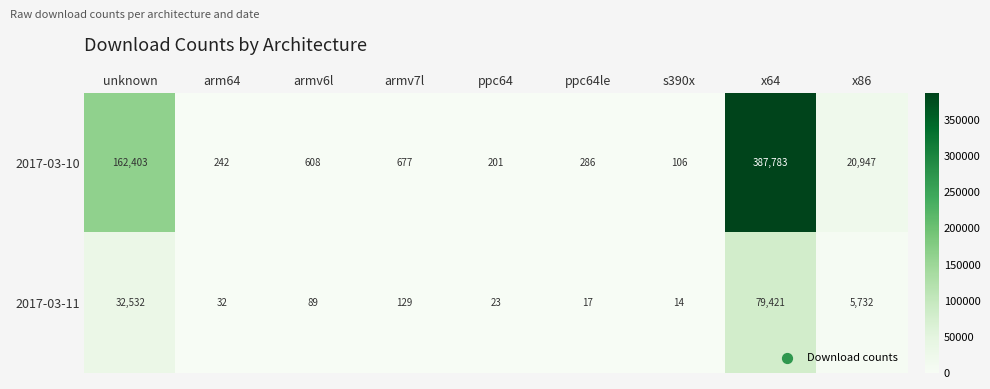

What is the difference between the 2017-03-10 values at armv6l and arm64?

366